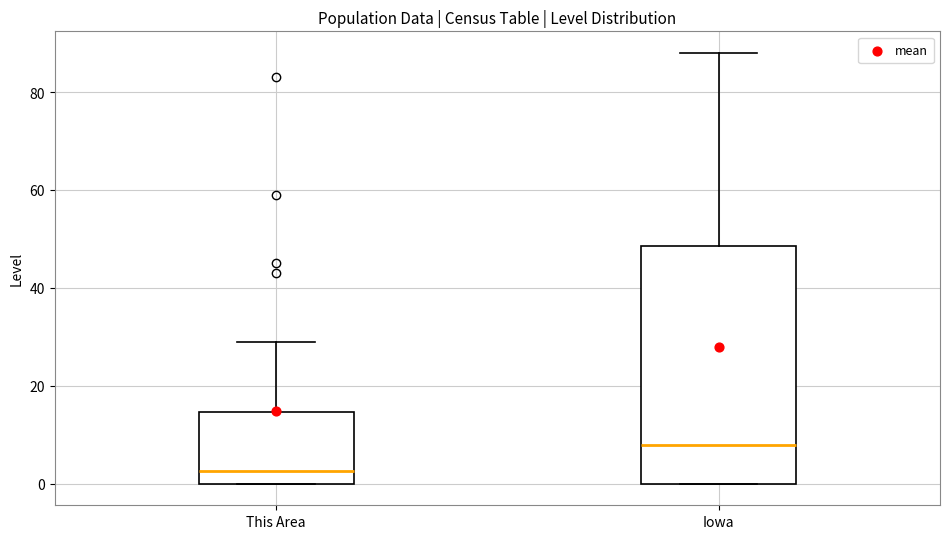

Which box is the tallest, from its lower edge to its upper edge?

Iowa